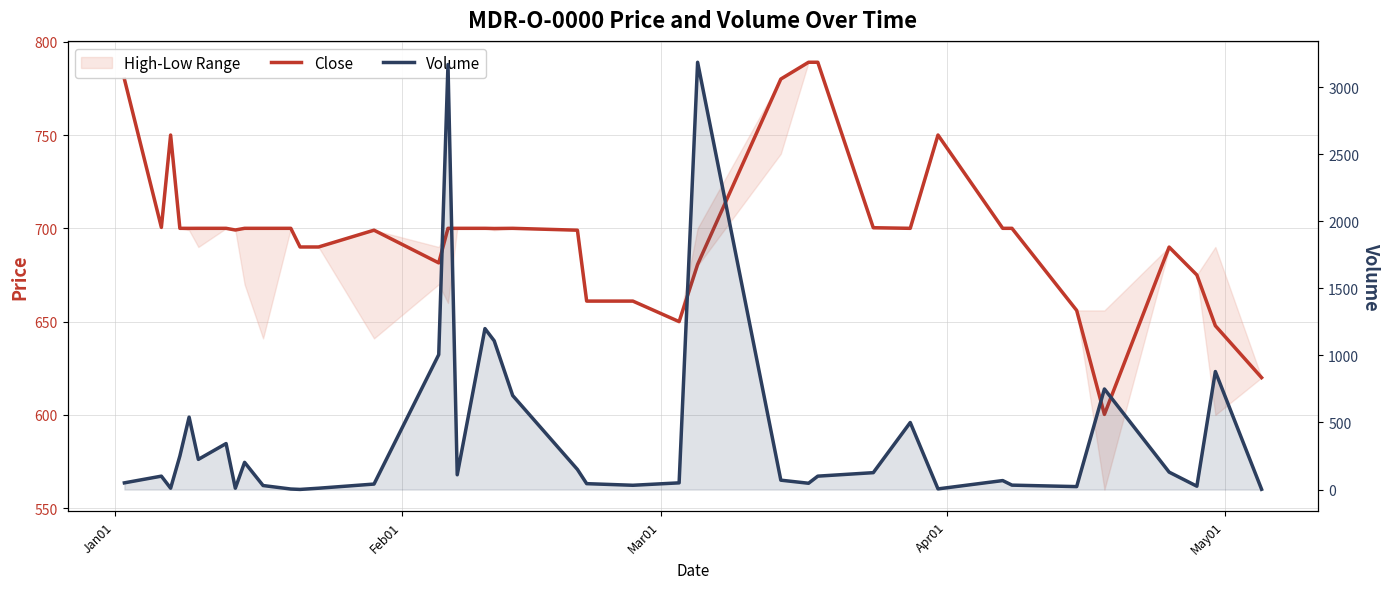

Does the chart display data point markers on the line(s)?

No